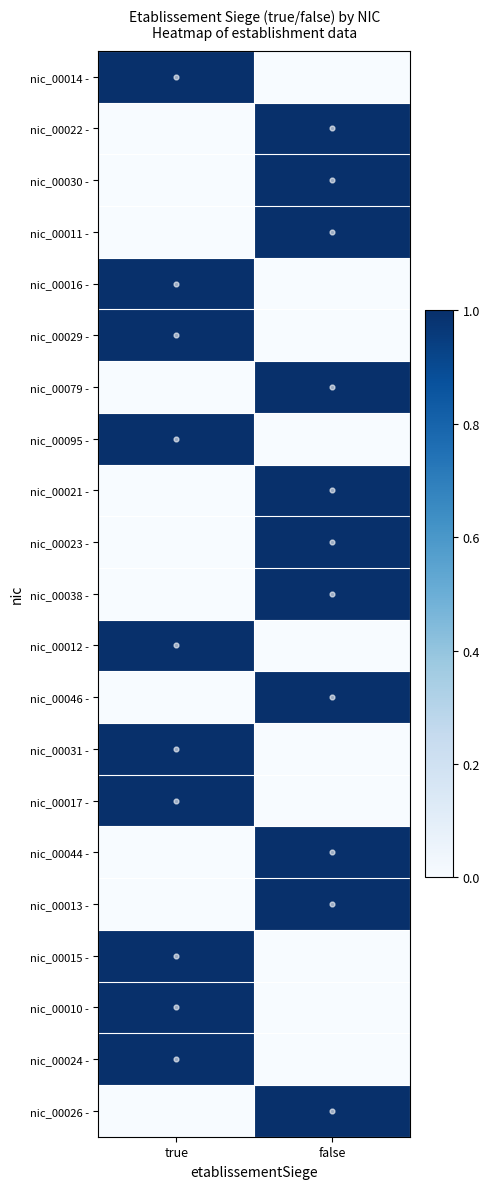

At which category is the sum across all series the highest?

false